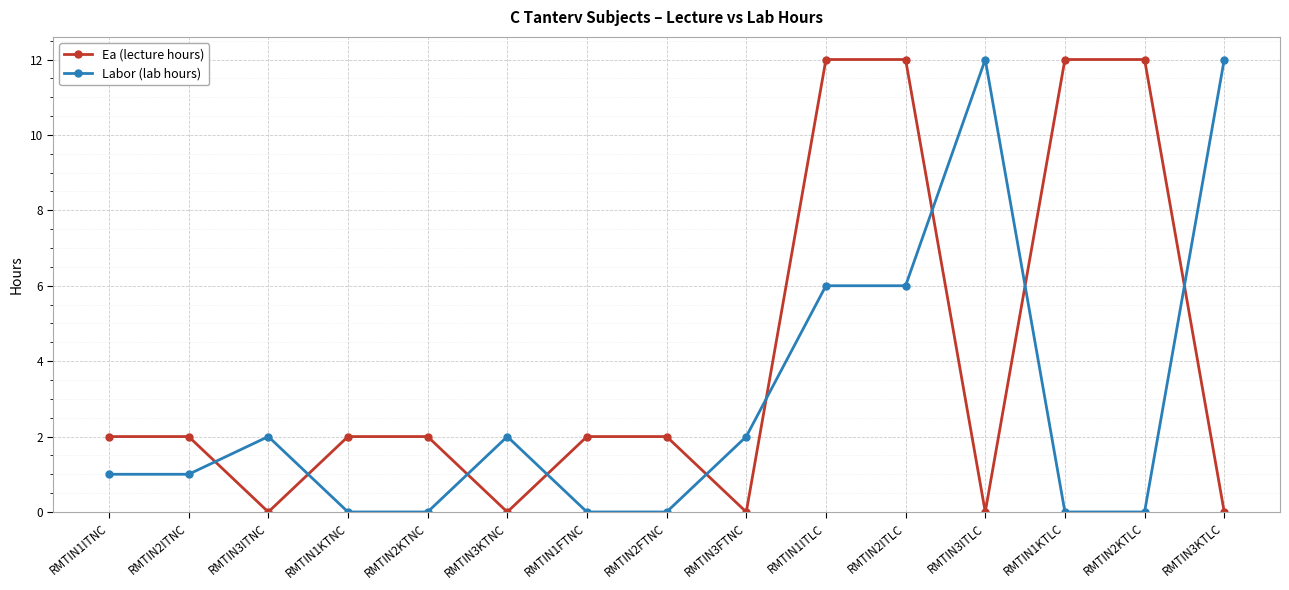

How many data points in Ea (lecture hours) are less than 2?

5